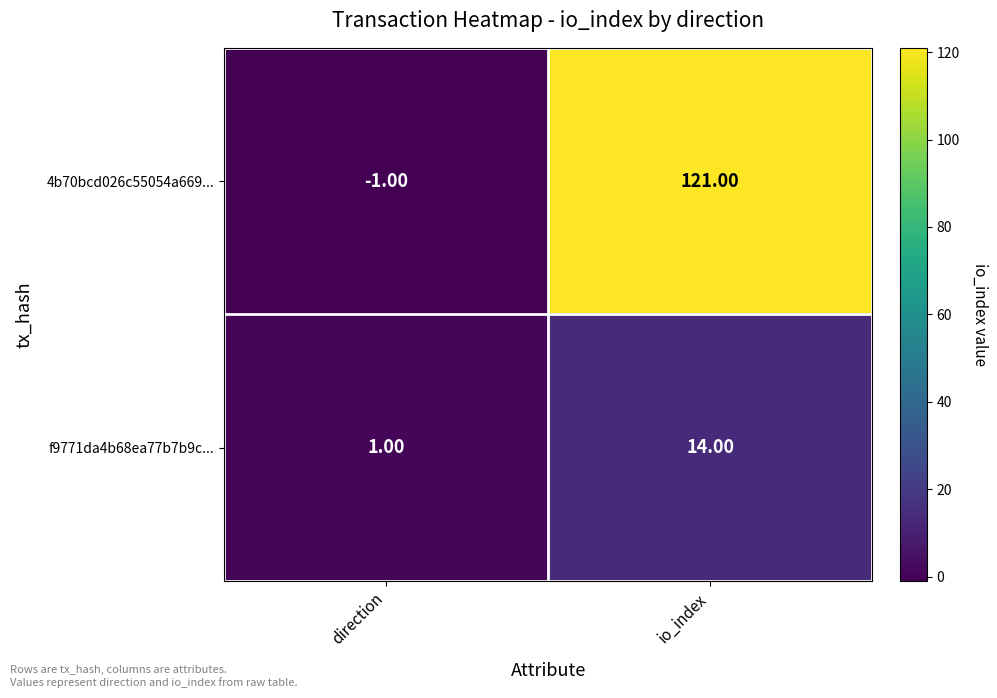

At which label does 4b70bcd026c55054a669... reach its peak?

io_index